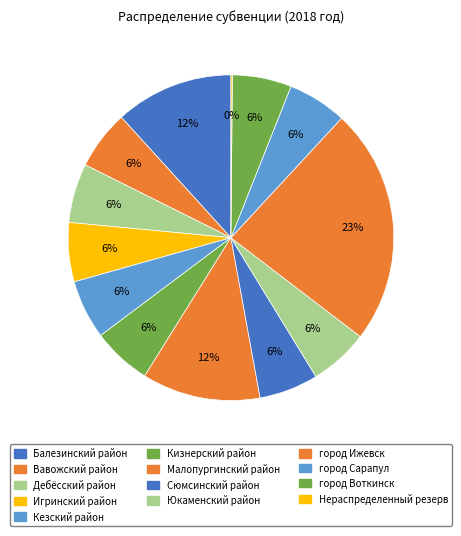

Rank the categories by value from lowest to highest.

Нераспределенный резерв, Вавожский район, Дебёсский район, Игринский район, Кезский район, Кизнерский район, Сюмсинский район, Юкаменский район, город Сарапул, город Воткинск, Балезинский район, Малопургинский район, город Ижевск